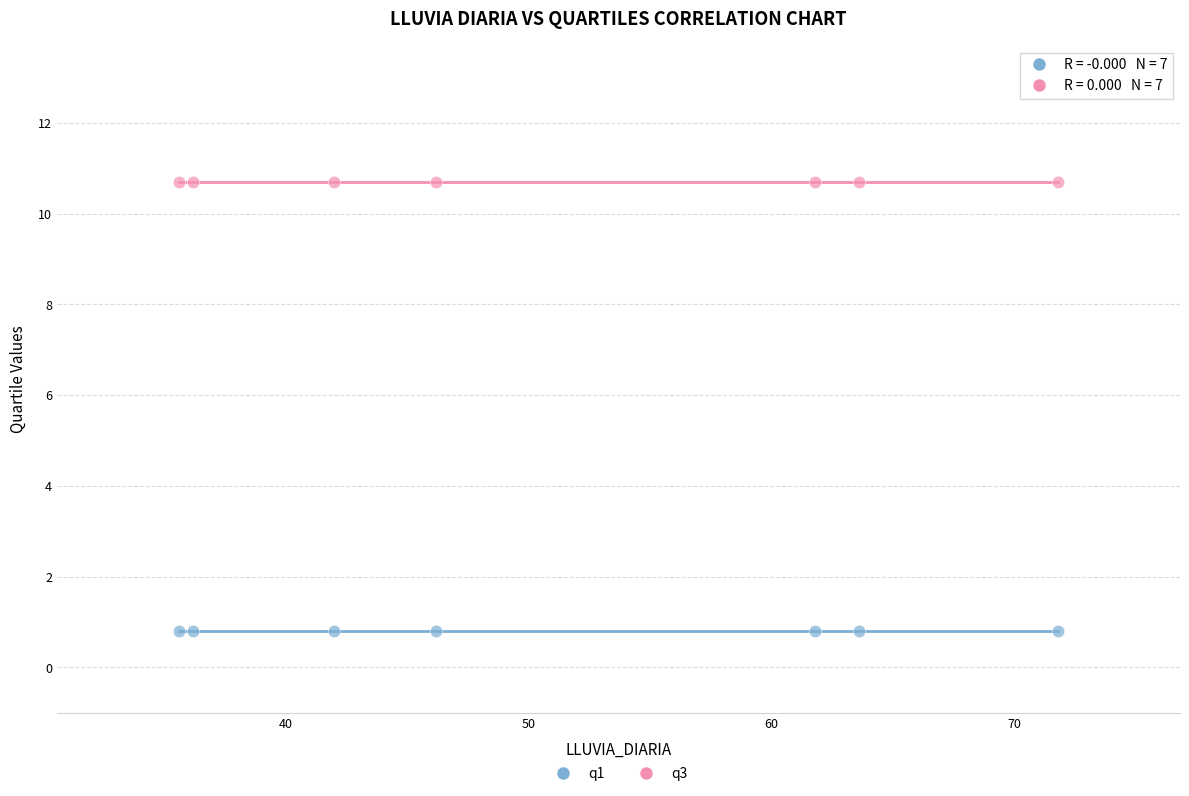

Which series reaches the minimum Y coordinate?

q1